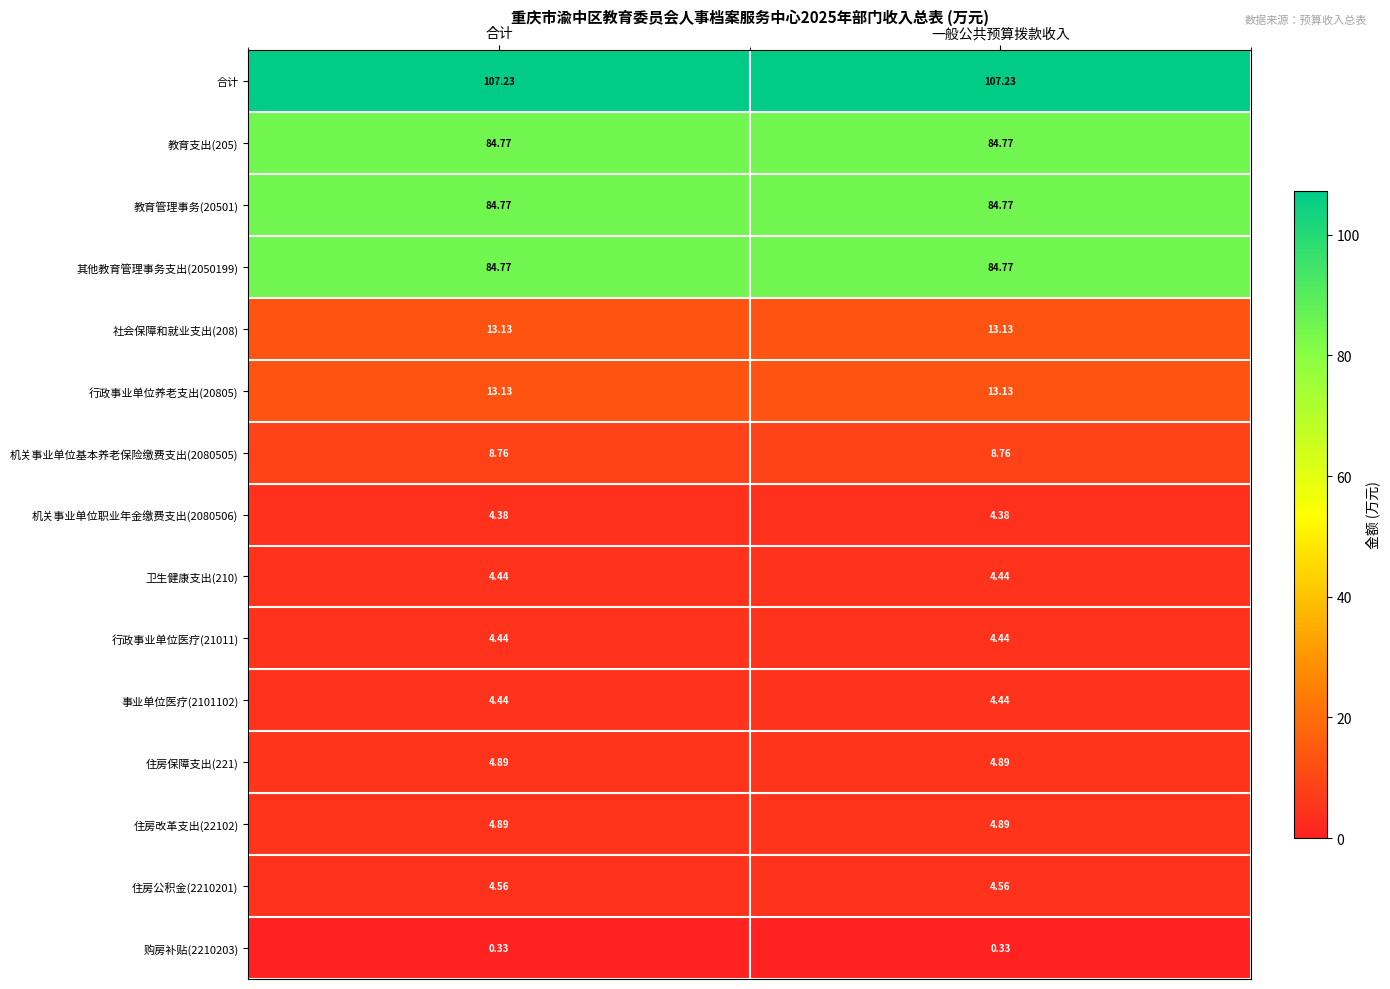

Is the value of 教育管理事务(20501) at 合计 greater than the value of 行政事业单位养老支出(20805) at 合计?

Yes